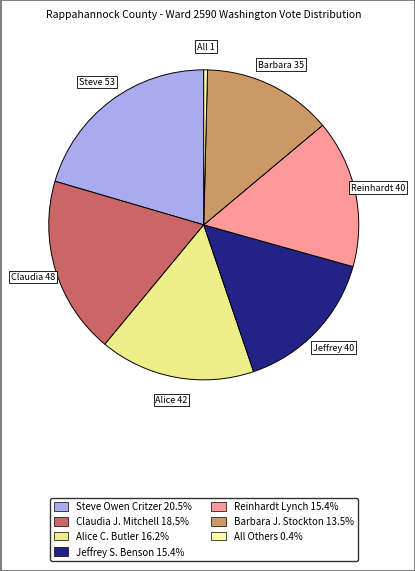

What is the smallest slice in the pie chart?

All Others